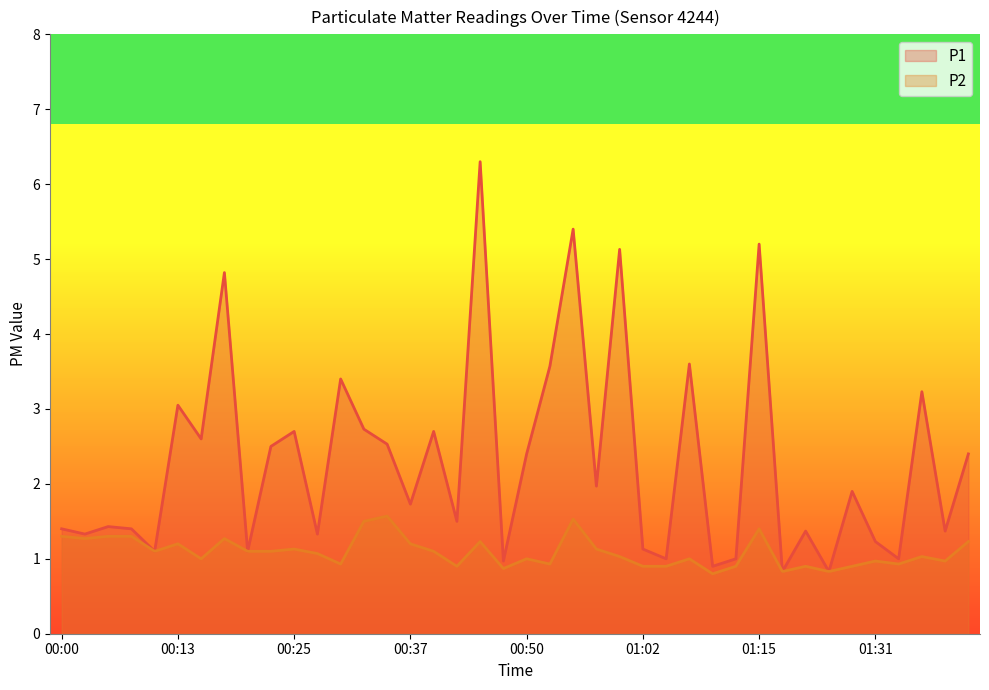

List the series in order of their peak value, highest first.

P1, P2